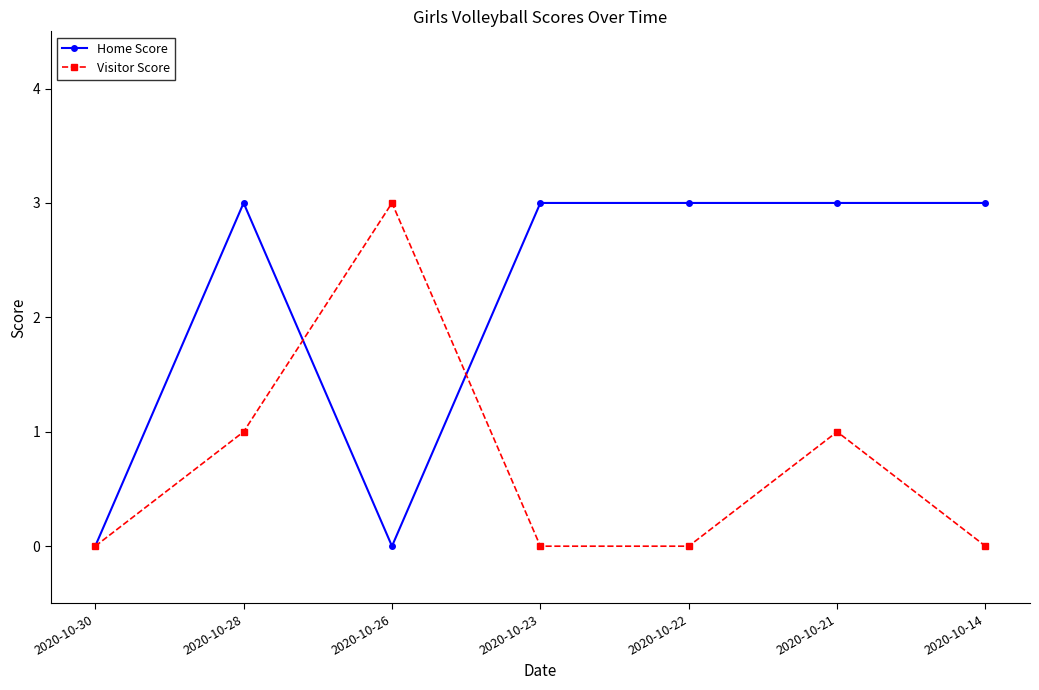

Reading left to right, what are all the values shown in this chart?

Home Score: 2020-10-30=0	2020-10-28=3	2020-10-26=0	2020-10-23=3	2020-10-22=3	2020-10-21=3	2020-10-14=3
Visitor Score: 2020-10-30=0	2020-10-28=1	2020-10-26=3	2020-10-23=0	2020-10-22=0	2020-10-21=1	2020-10-14=0